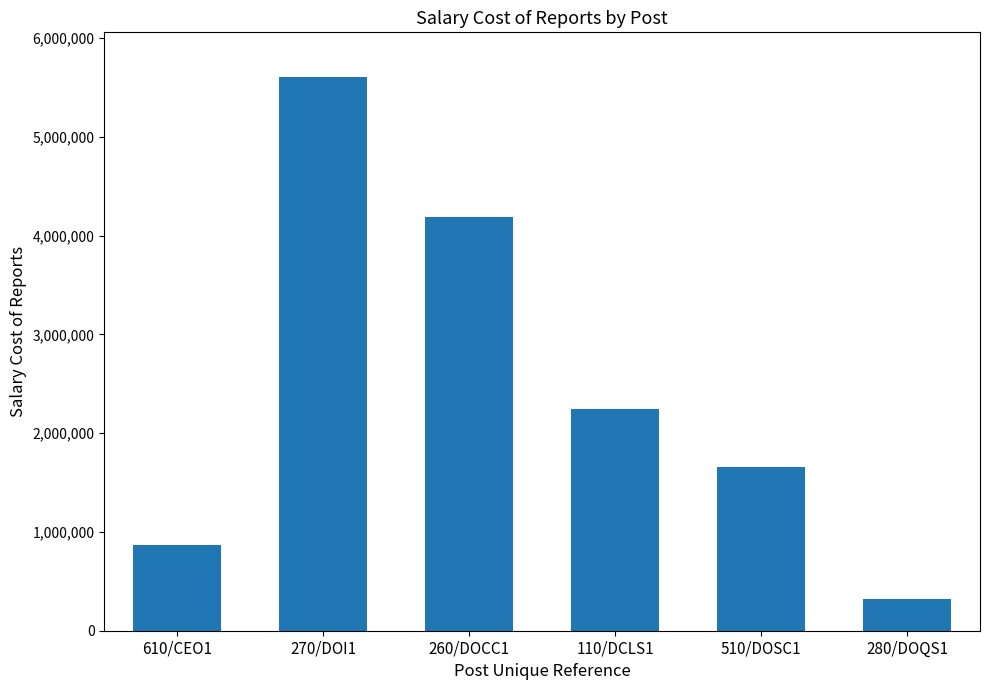

At which category does the chart reach its peak across all series?

270/DOI1